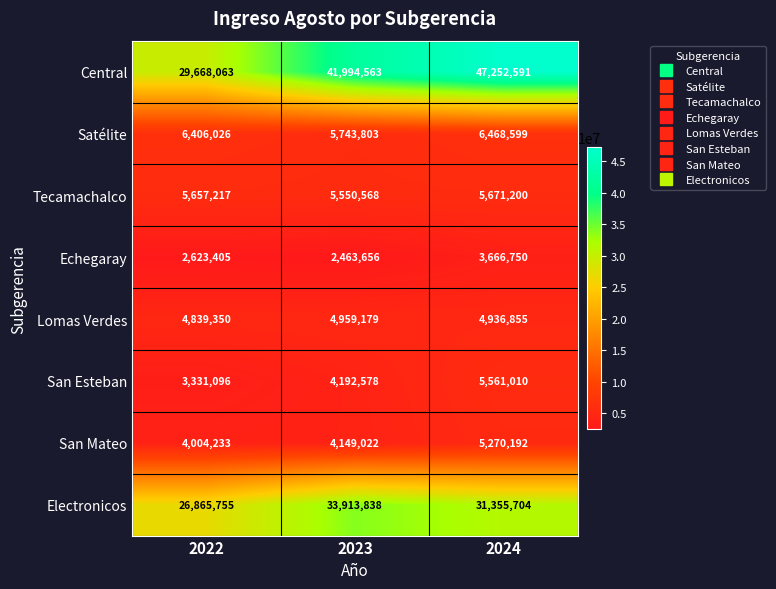

Which series changed the most between 2022 and 2024?

Central